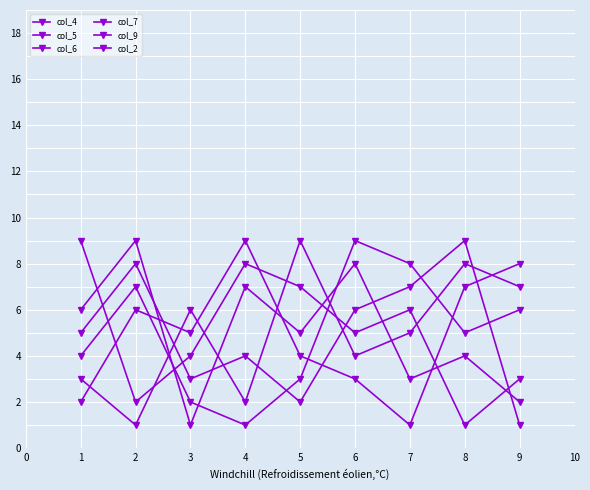

How many data points in col_4 are less than 5?

4